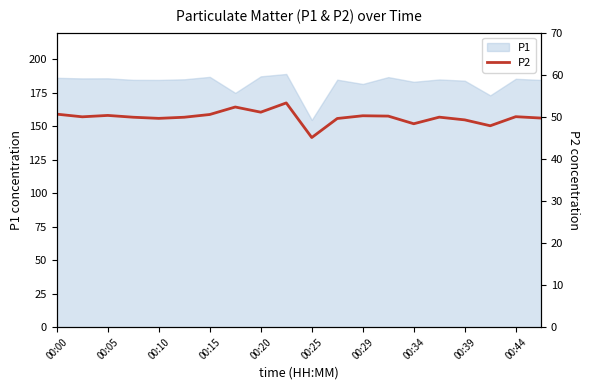

True or false: the data shows 49.7 at 19.

True